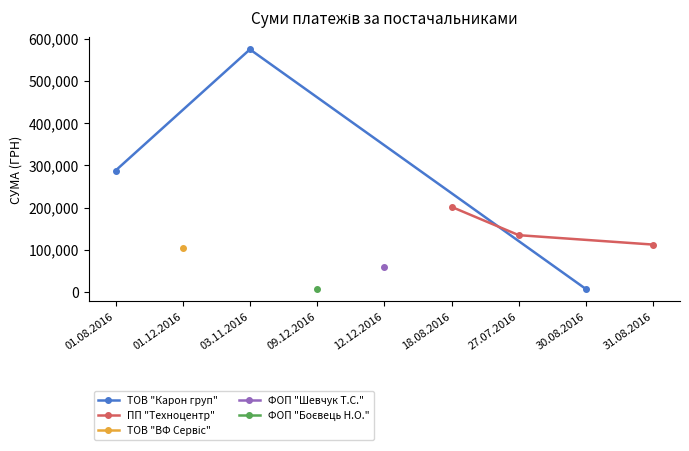

What is the difference between the maximum and minimum values in the ТОВ "Карон груп" series?

568001.7